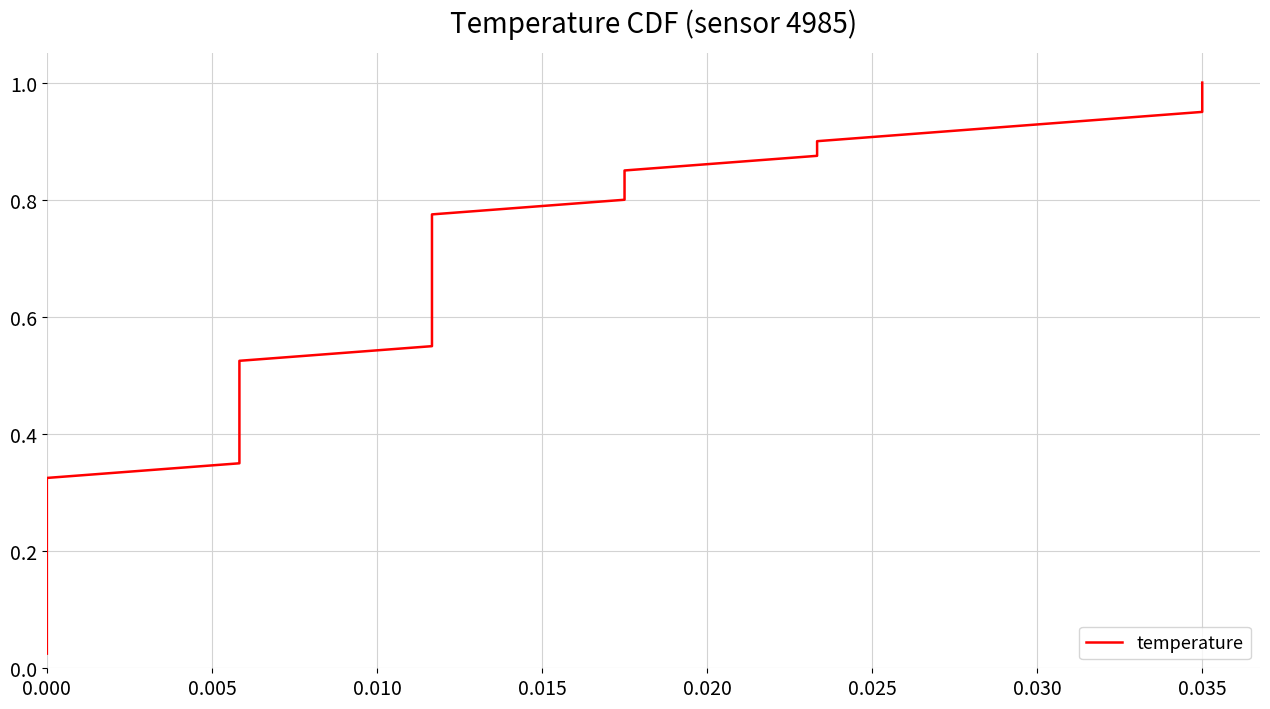

How many lines are shown in the chart?

1